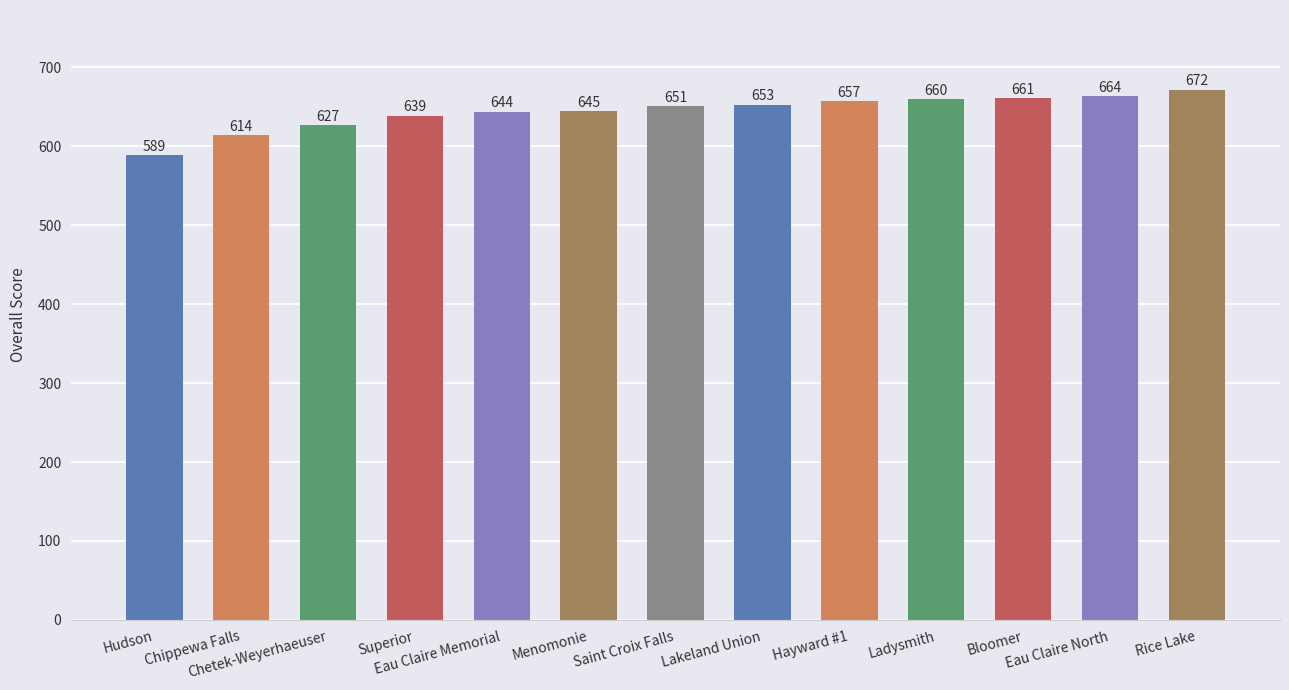

How many categories are shown in the chart?

13